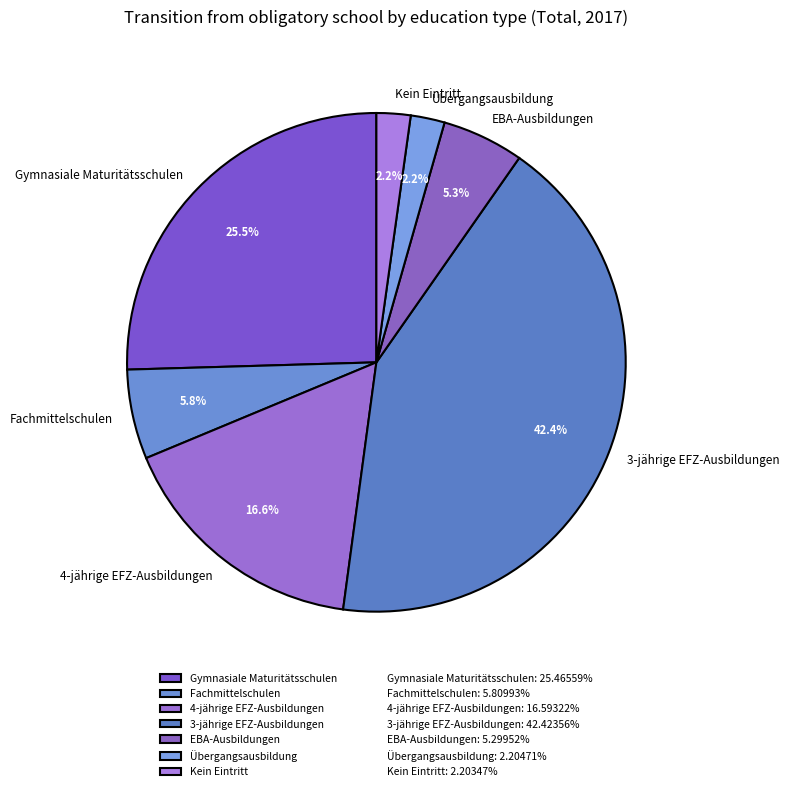

What is the ratio of the value at 3-jährige EFZ-Ausbildungen to the value at Kein Eintritt?

19.3